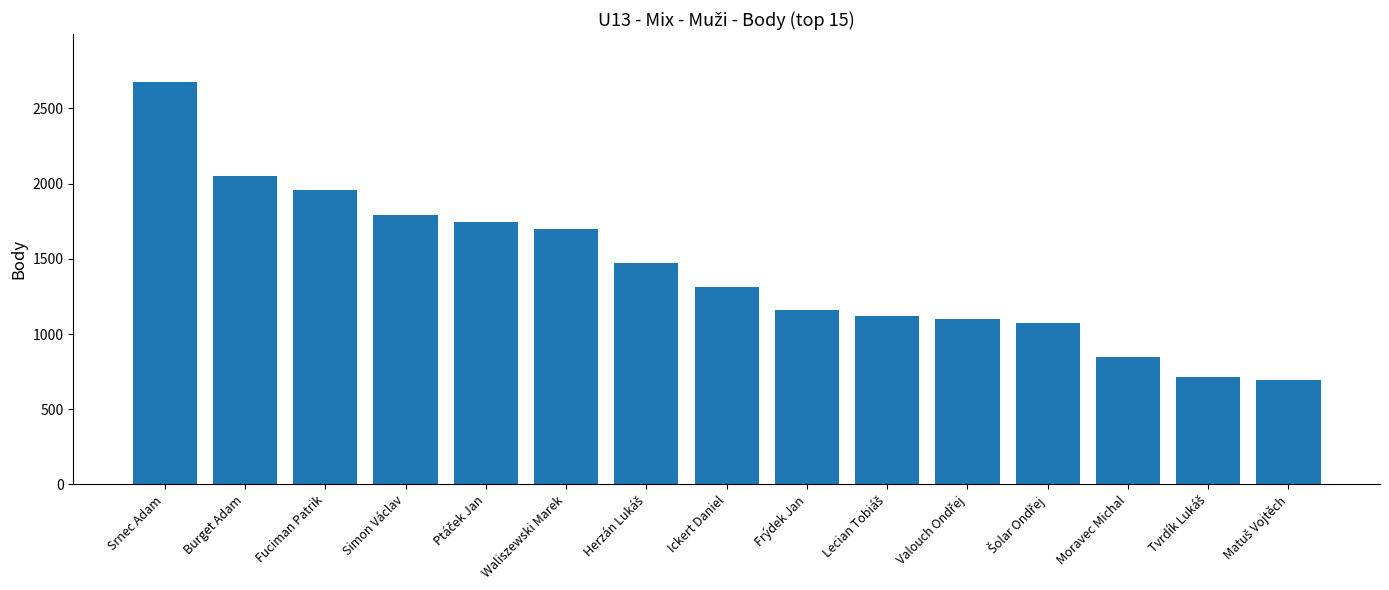

How many values are below 1312?

7